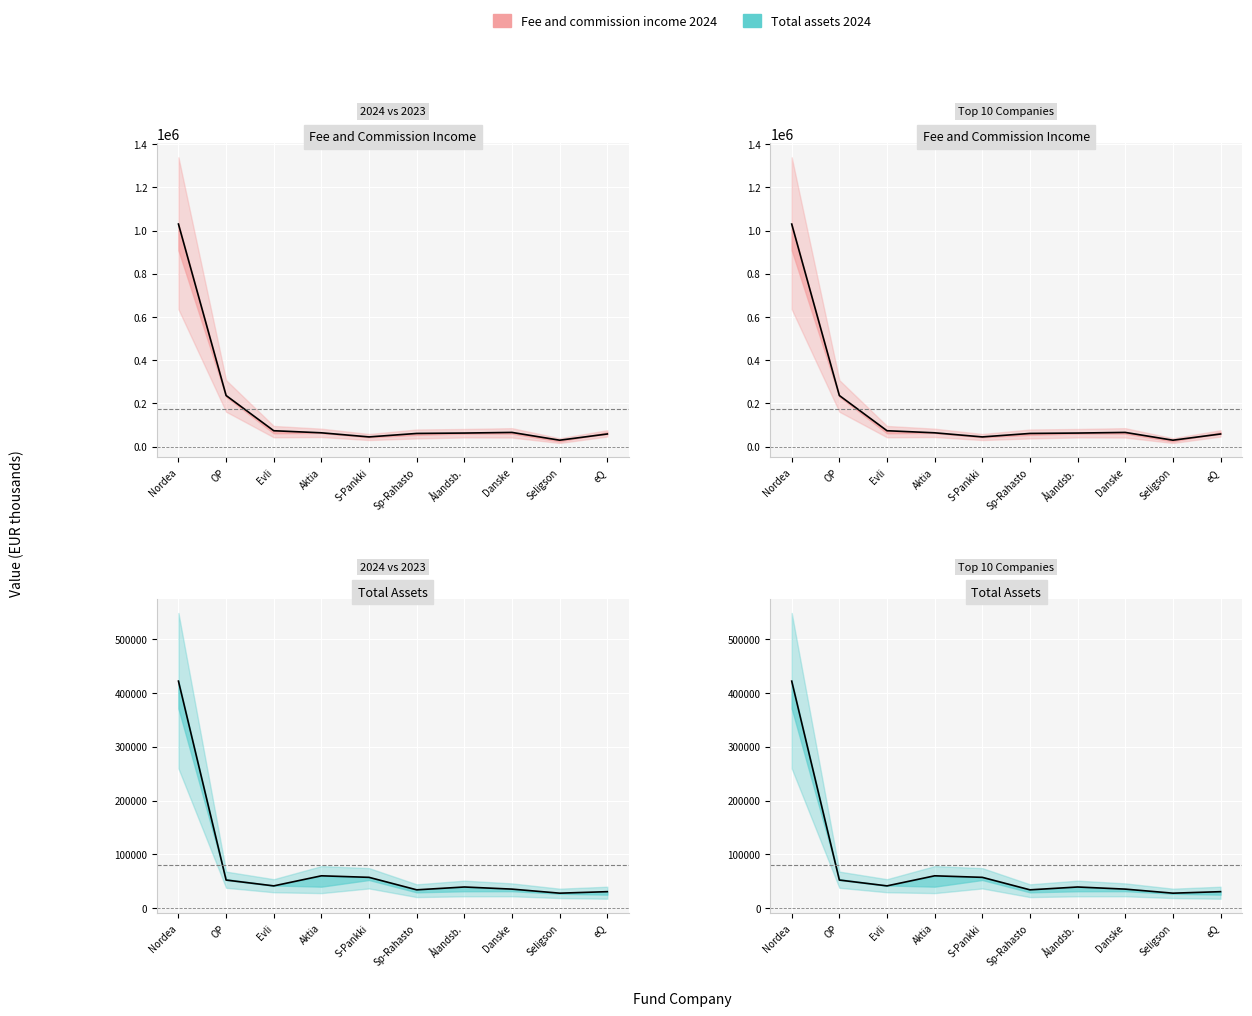

Is it true that Fee and commission income 2023 equals 63873 at Aktia?

True